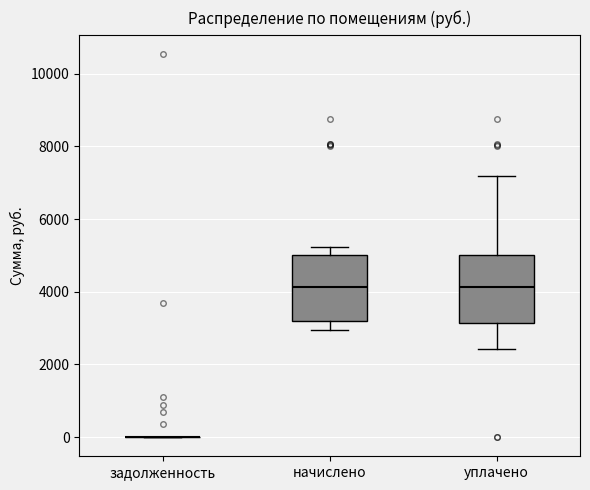

Reading left to right, transcribe this box plot: for each box, give where its median line is, the range the box spans, and where its two whiskers end, as read against the y-axis. The values are not printed on the chart, so give them approximately, as read against the axis.

задолженность: box collapsed to a line at 0, whiskers 0 to 0
начислено: median 4200, box 3200 to 5000, whiskers 3000 to 5200
уплачено: median 4200, box 3200 to 5000, whiskers 2400 to 7200